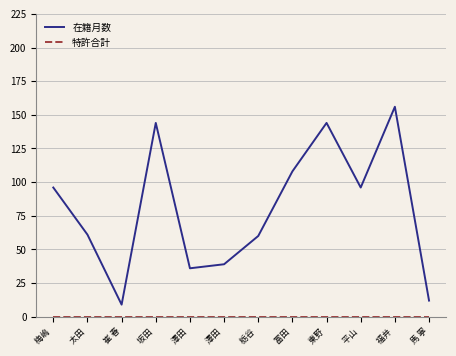

How many lines are shown in the chart?

2